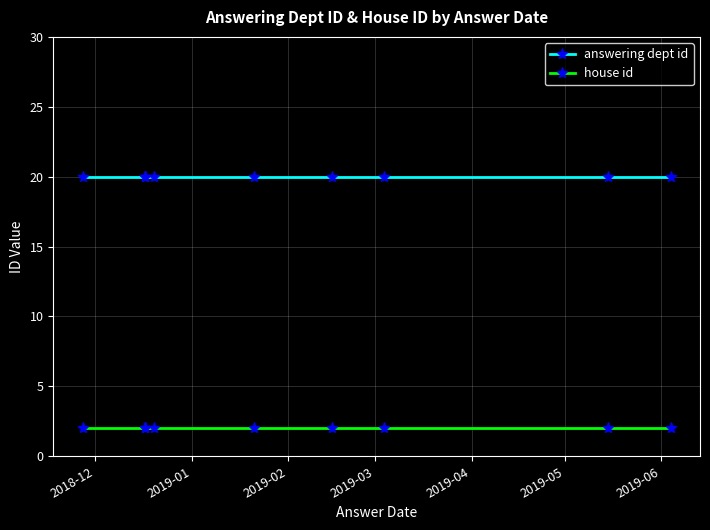

The value of answering dept id at 2019-02 is 8. True or false?

False